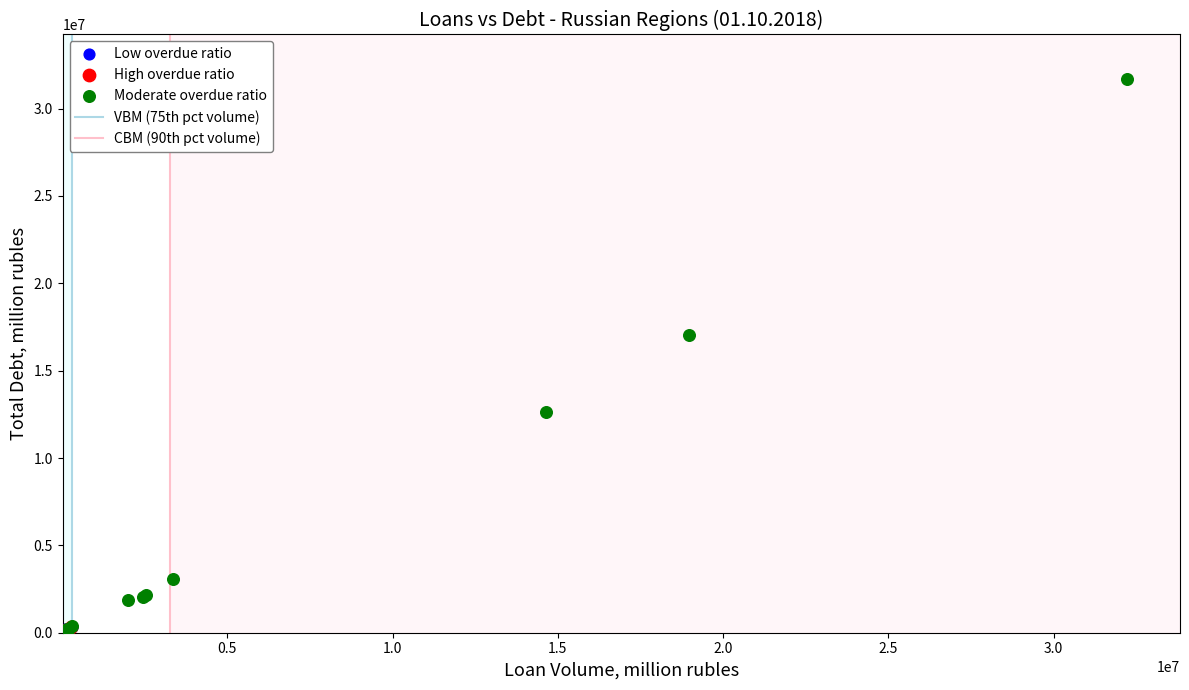

Which series has the widest spread of Y values?

Moderate overdue ratio